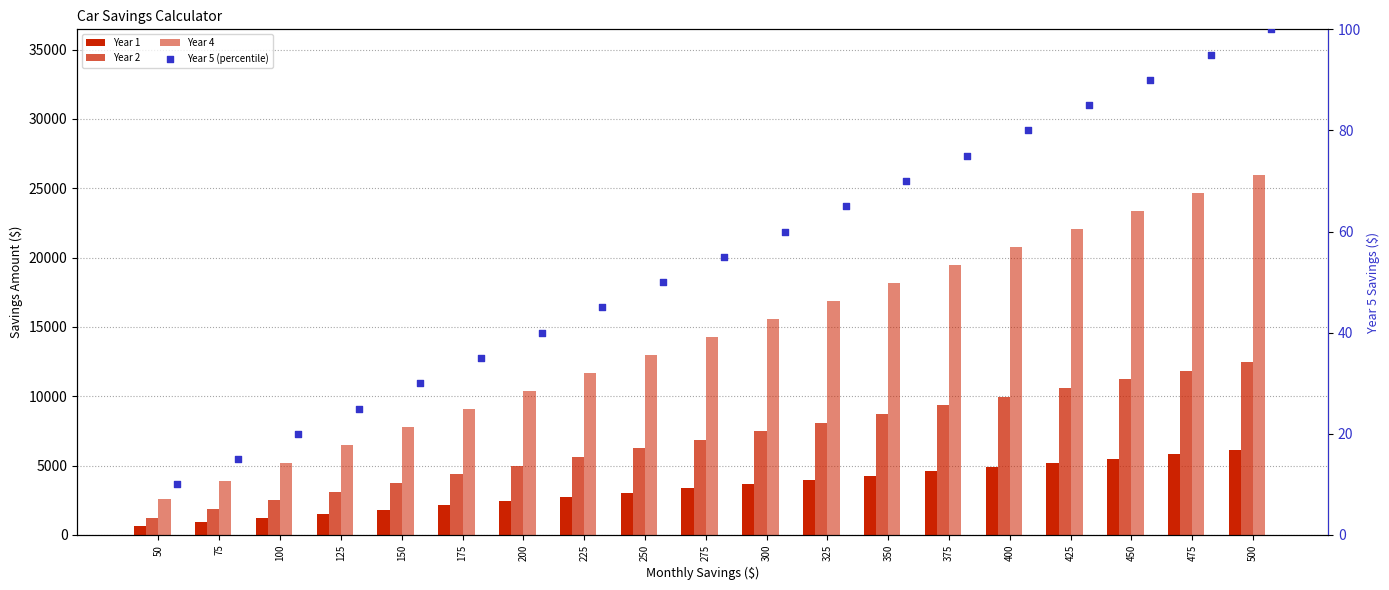

Which series has the largest total across all categories?

Year 4